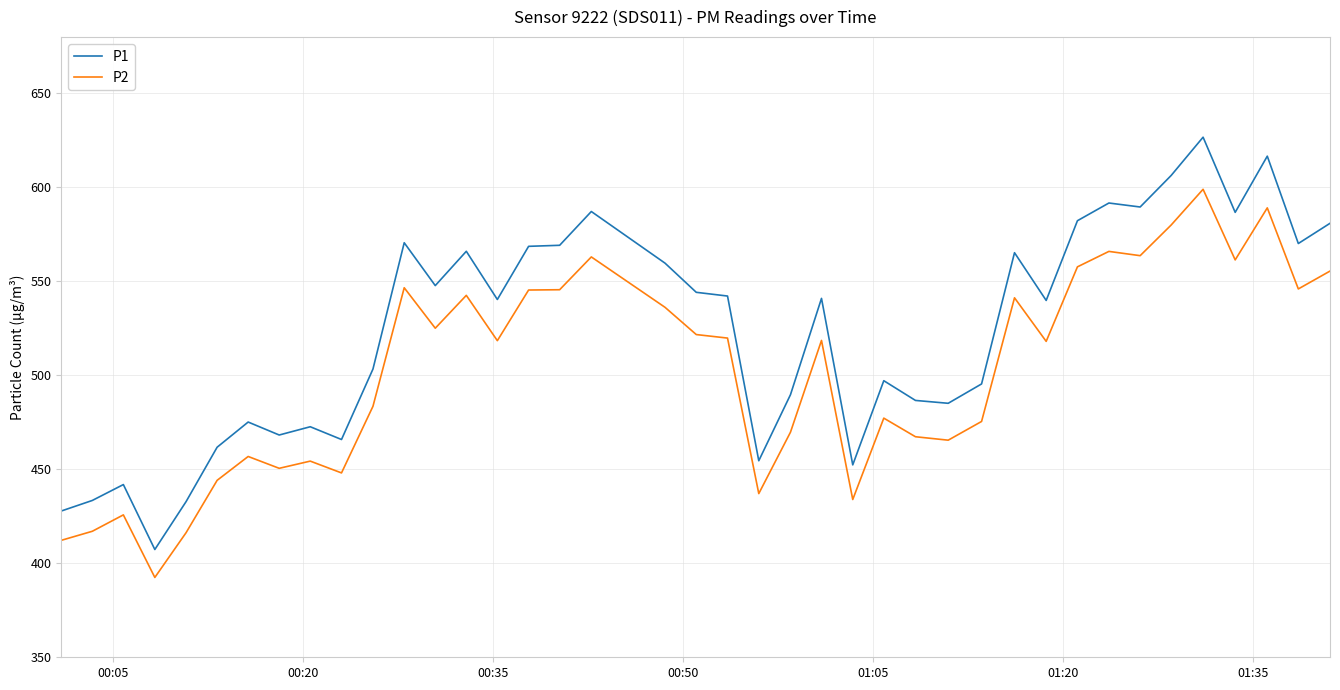

True or false: P2 has more than 1 points higher than both neighbors.

True